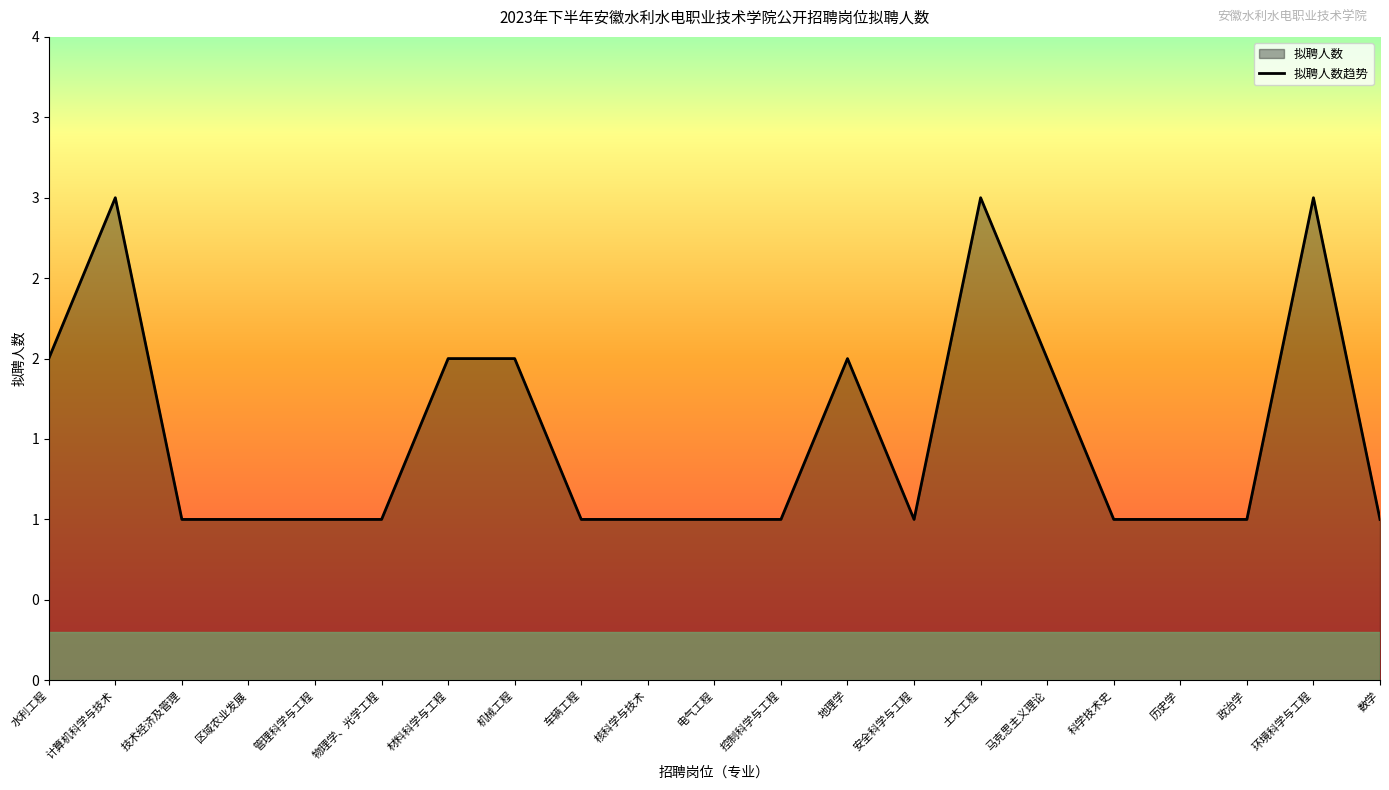

How many data points are above 1?

8